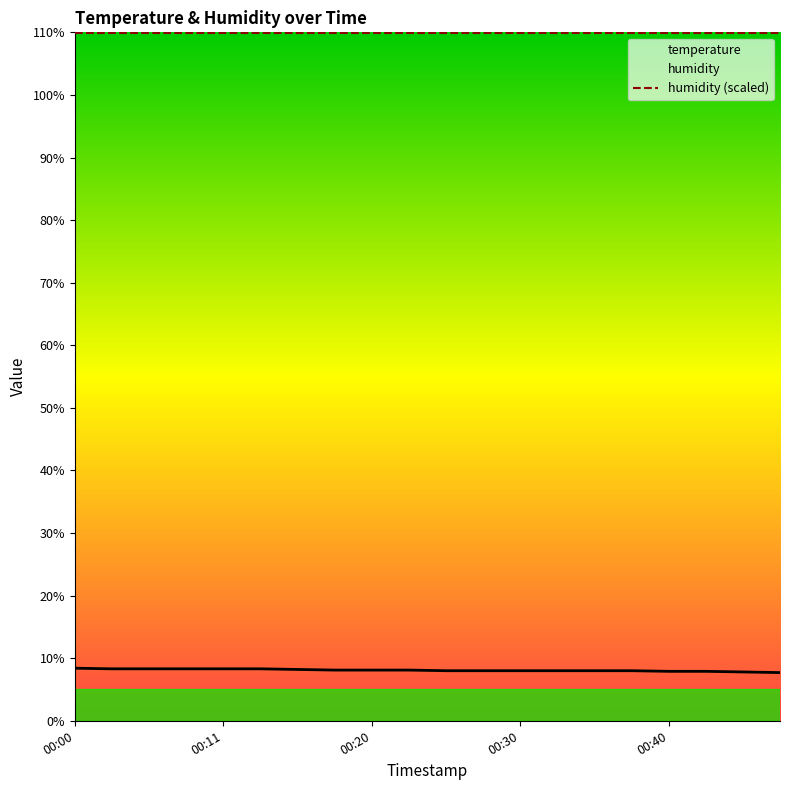

How many values are below 8?

4